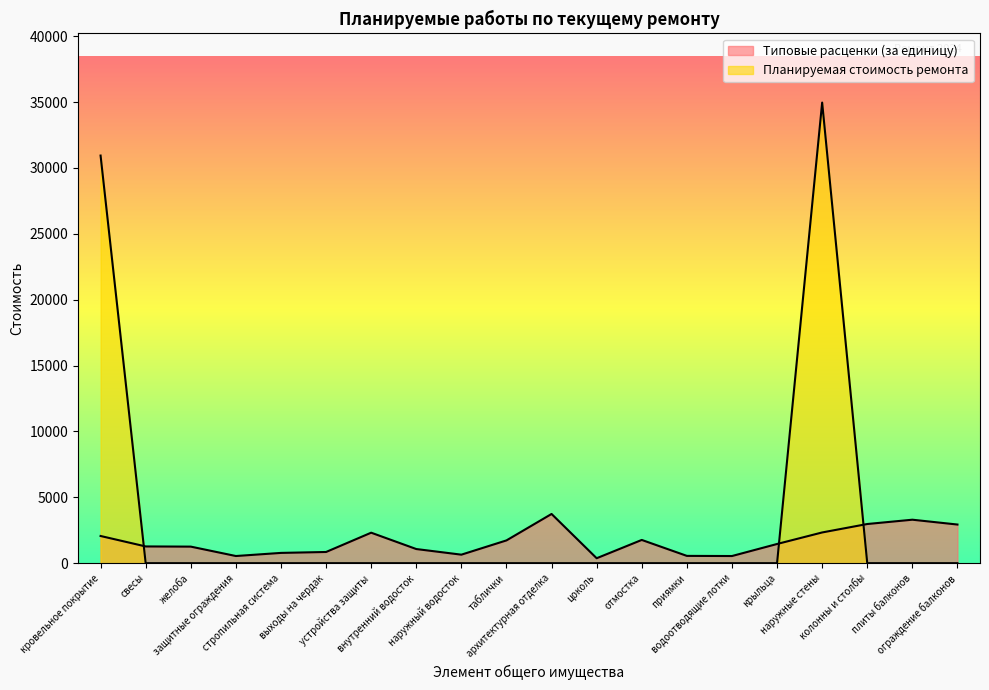

What is the difference between the maximum and second lowest values in the Планируемая стоимость ремонта series?

34964.8